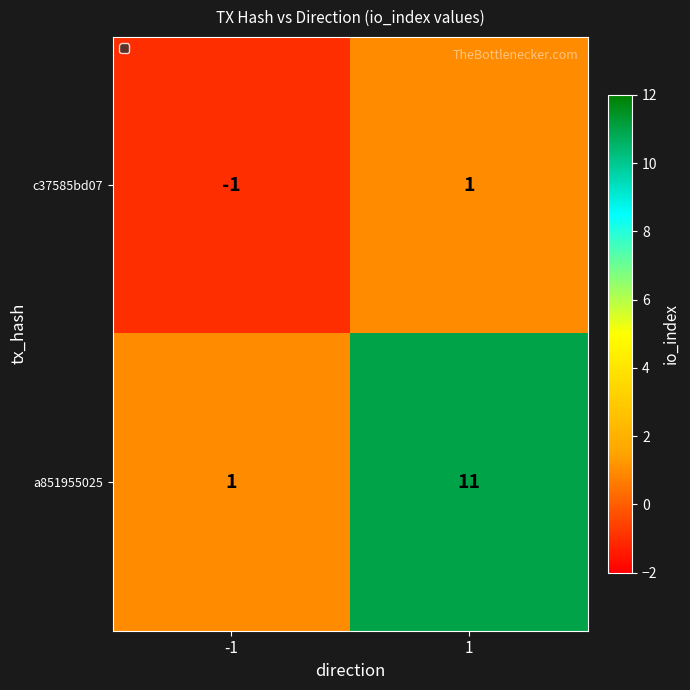

List the series in order of their peak value, highest first.

a851955025, c37585bd07